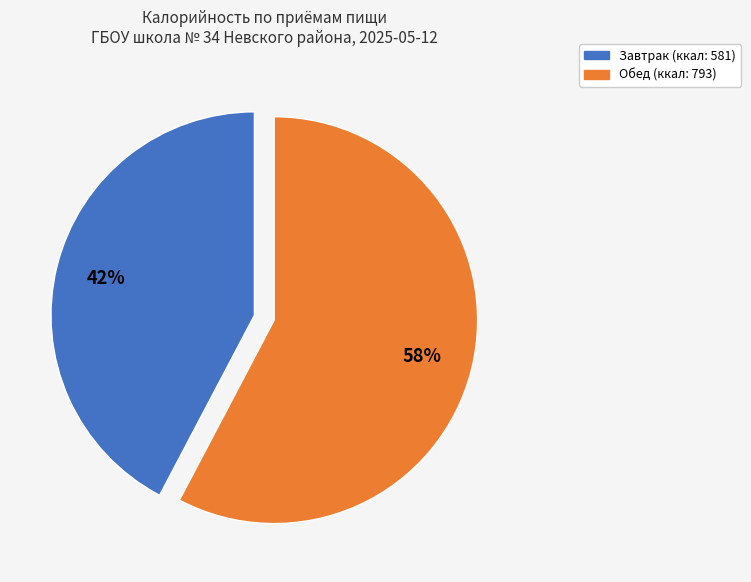

Count the number of slices in the pie.

2